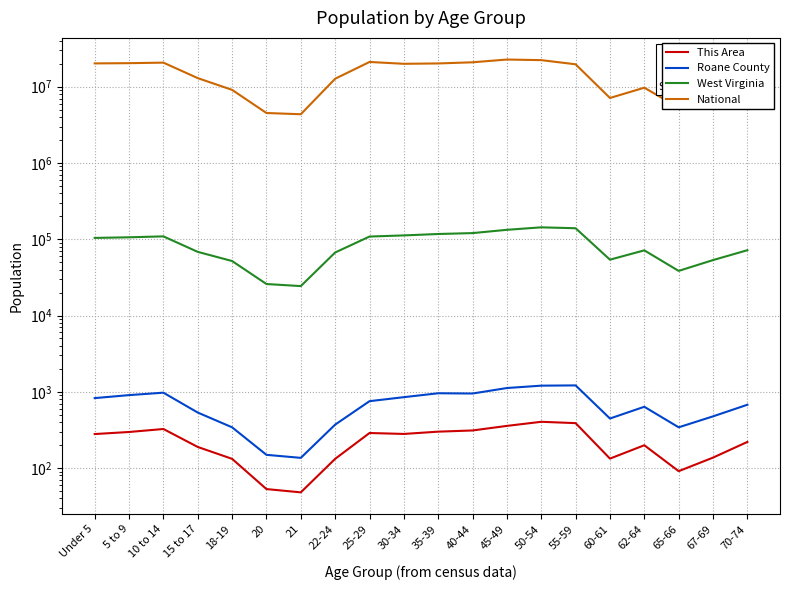

At Under 5, list the series in order from largest to smallest.

National, West Virginia, Roane County, This Area